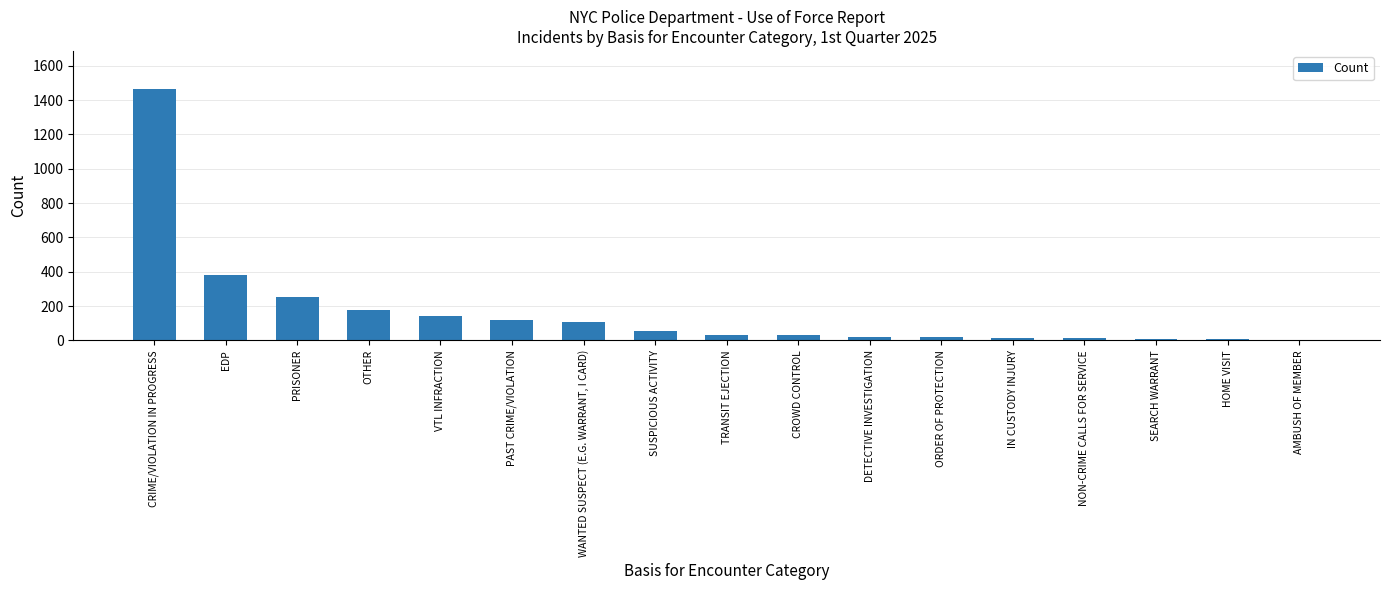

The value at VTL INFRACTION is 143. True or false?

True